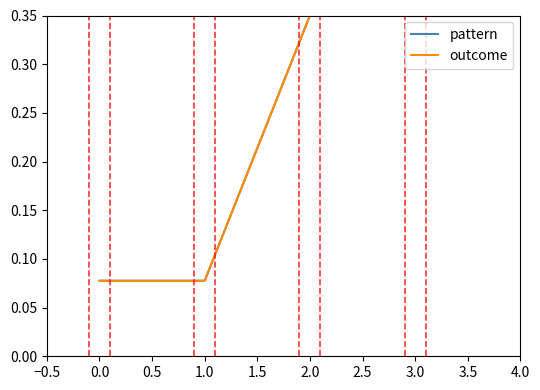

What position from the right is 2.0?

2